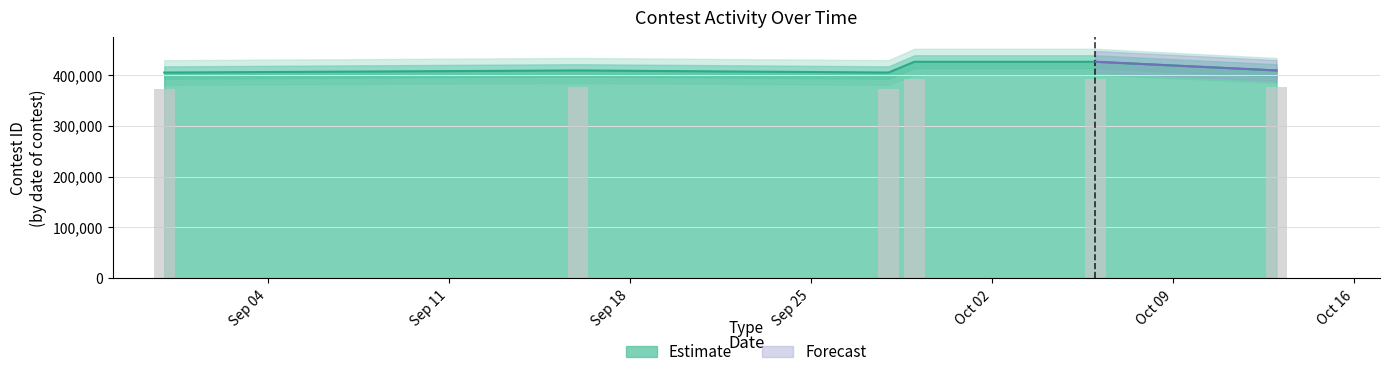

Which category has the lowest value across all series?

8/31/23